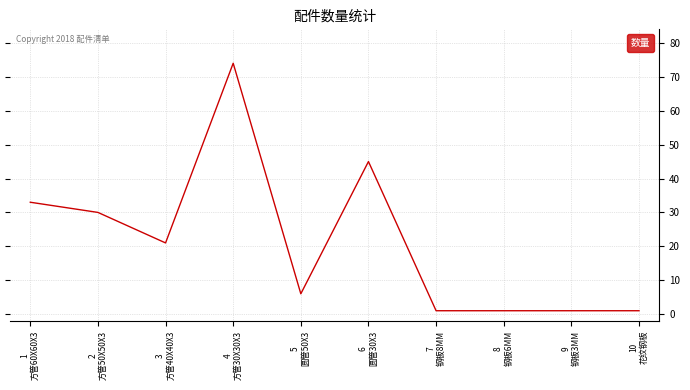

Reading left to right, extract all data points from this chart.

1
方管60X60X3=33	2
方管50X50X3=30	3
方管40X40X3=21	4
方管30X30X3=74	5
圆管50X3=6	6
圆管30X3=45	7
钢板8MM=1	8
钢板6MM=1	9
钢板3MM=1	10
花纹钢板=1